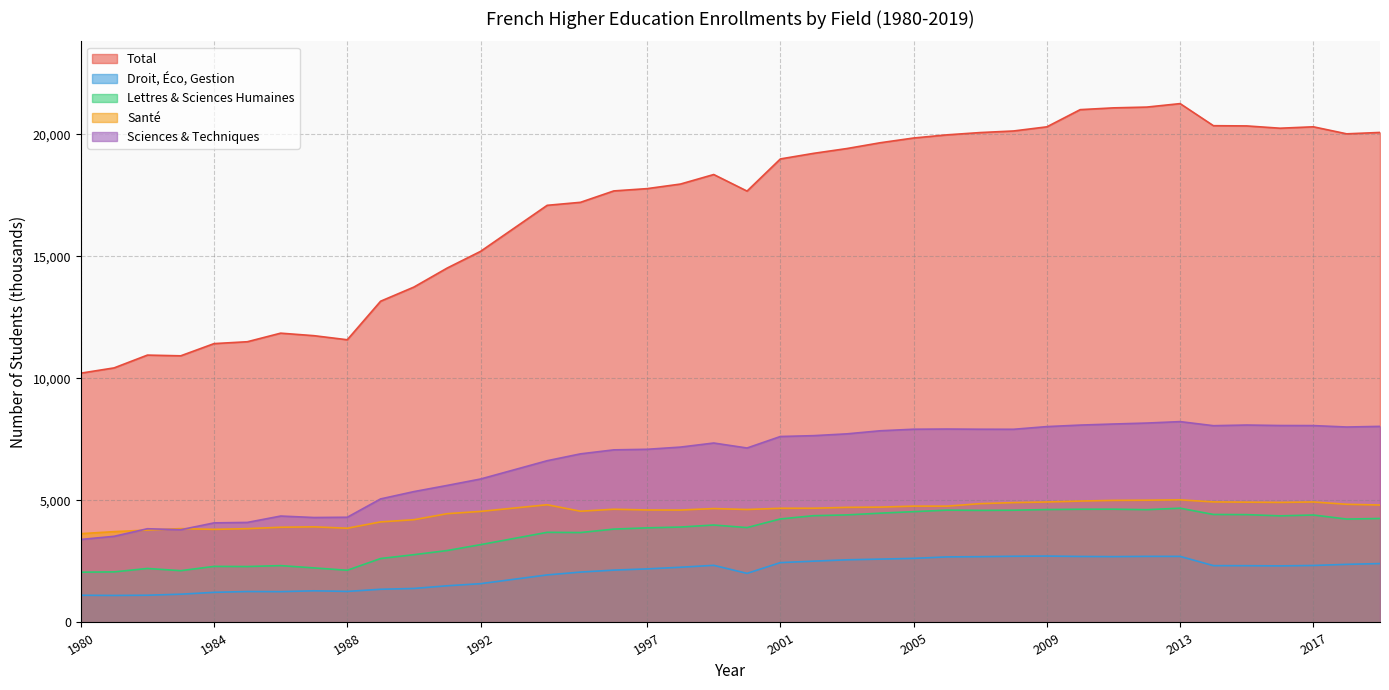

At how many categories does at least one series exceed 9284?

39